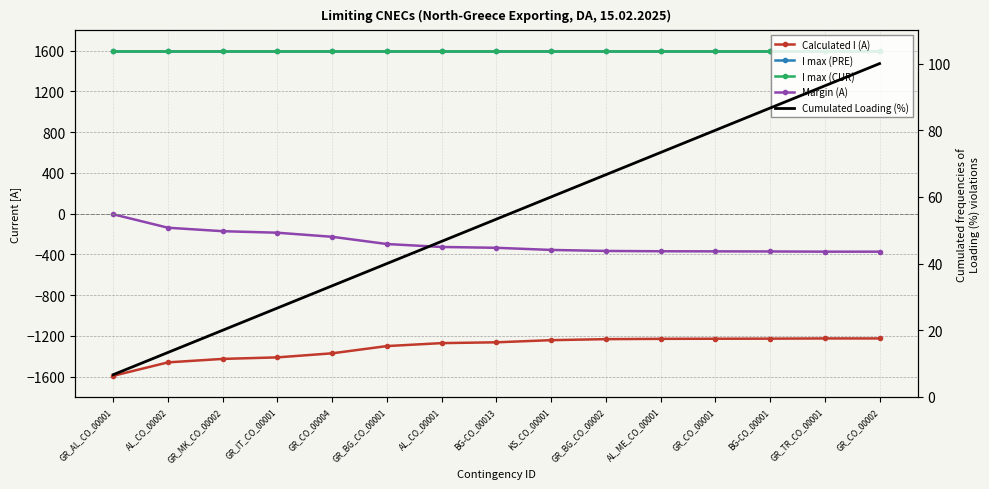

At which category does the chart reach its peak across all series?

GR_AL_CO_00001